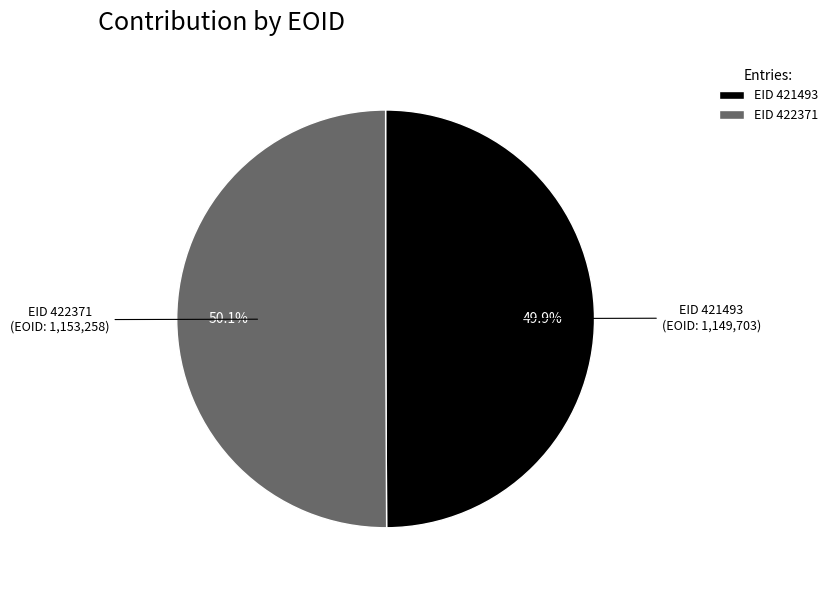

The EID 422371 slice represents 44% of the pie. True or false?

False